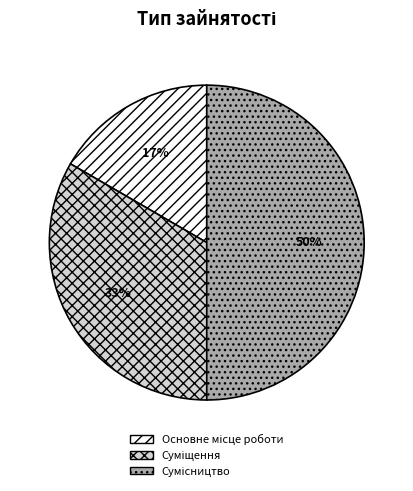

To the nearest percent, what is the average slice percentage?

33%